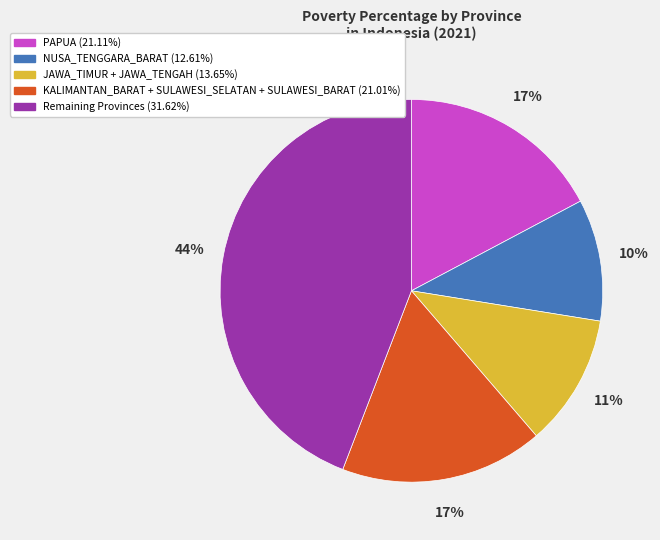

Is there any slice that represents more than half of the pie?

No